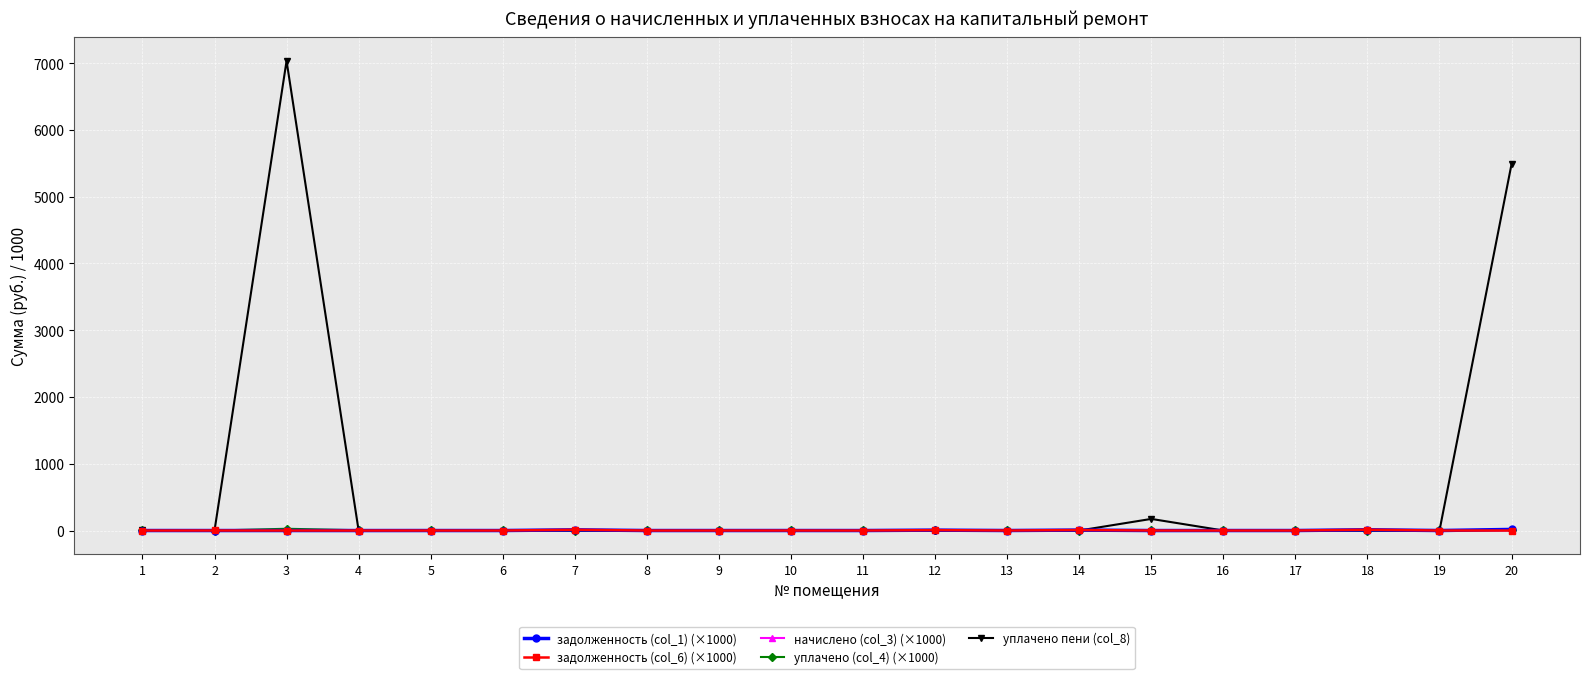

What is the greatest value displayed?

7032.3